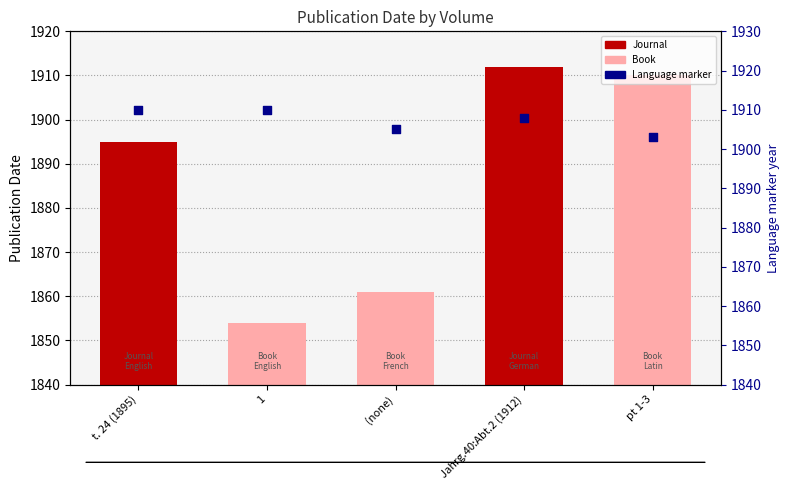

What is the ratio of the value at 1 to the value at pt 1-3?

1.0